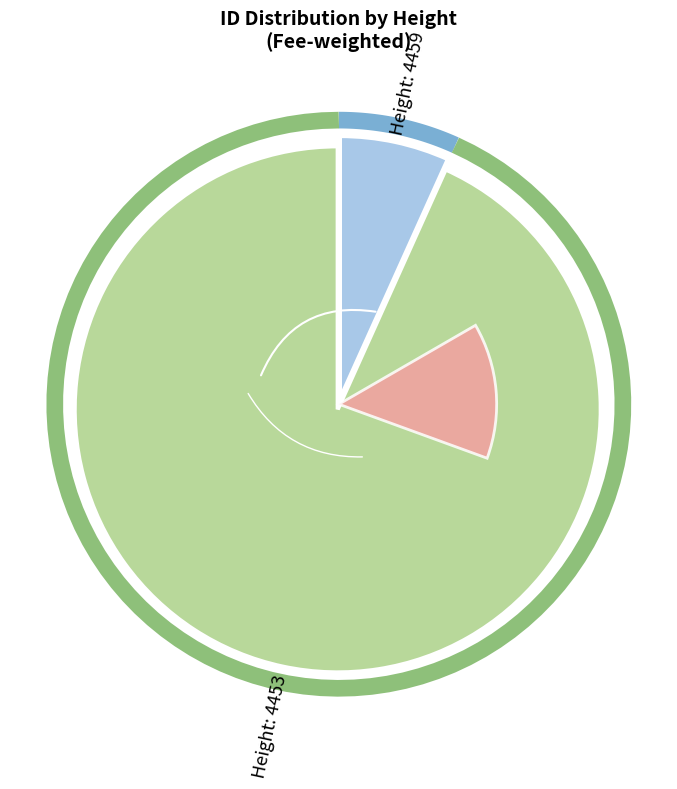

What is the smallest slice in the pie chart?

4459